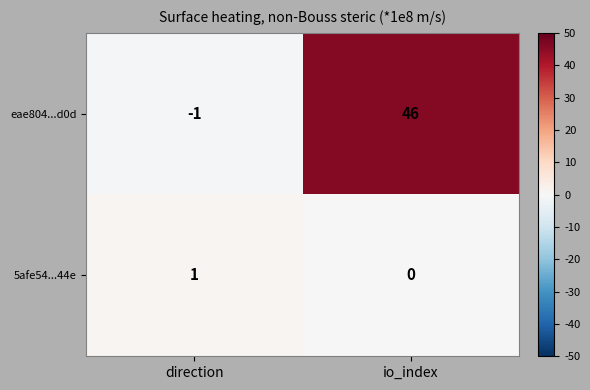

Rank the series at direction from highest to lowest value.

5afe54...44e, eae804...d0d